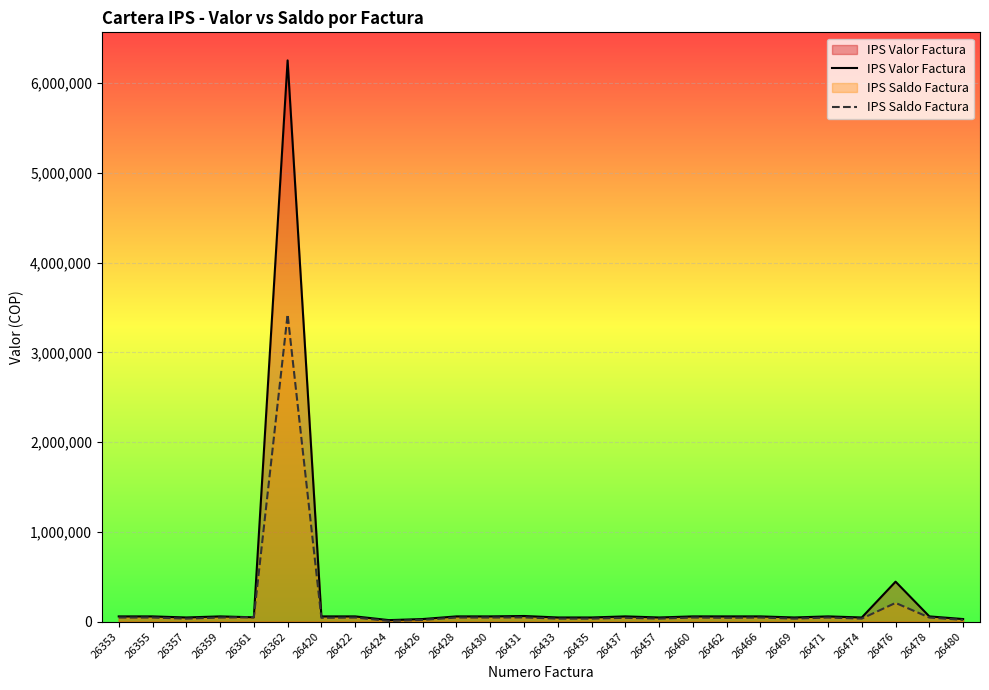

How many lines are shown in the chart?

2